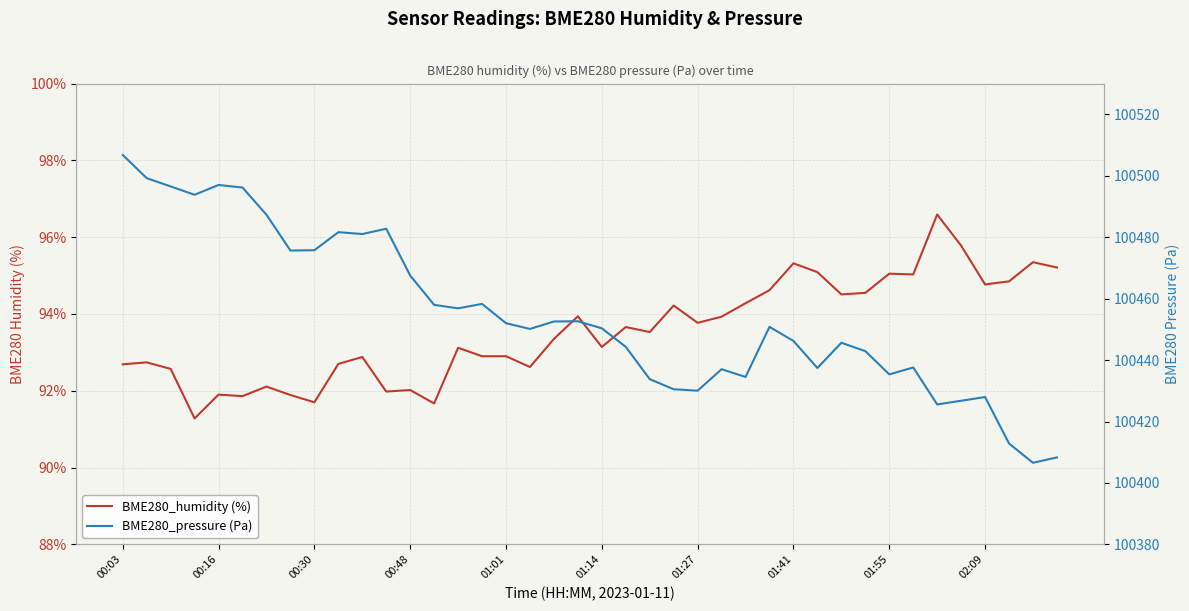

Rank the series by their average value, from lowest to highest.

BME280_humidity (%), BME280_pressure (Pa)